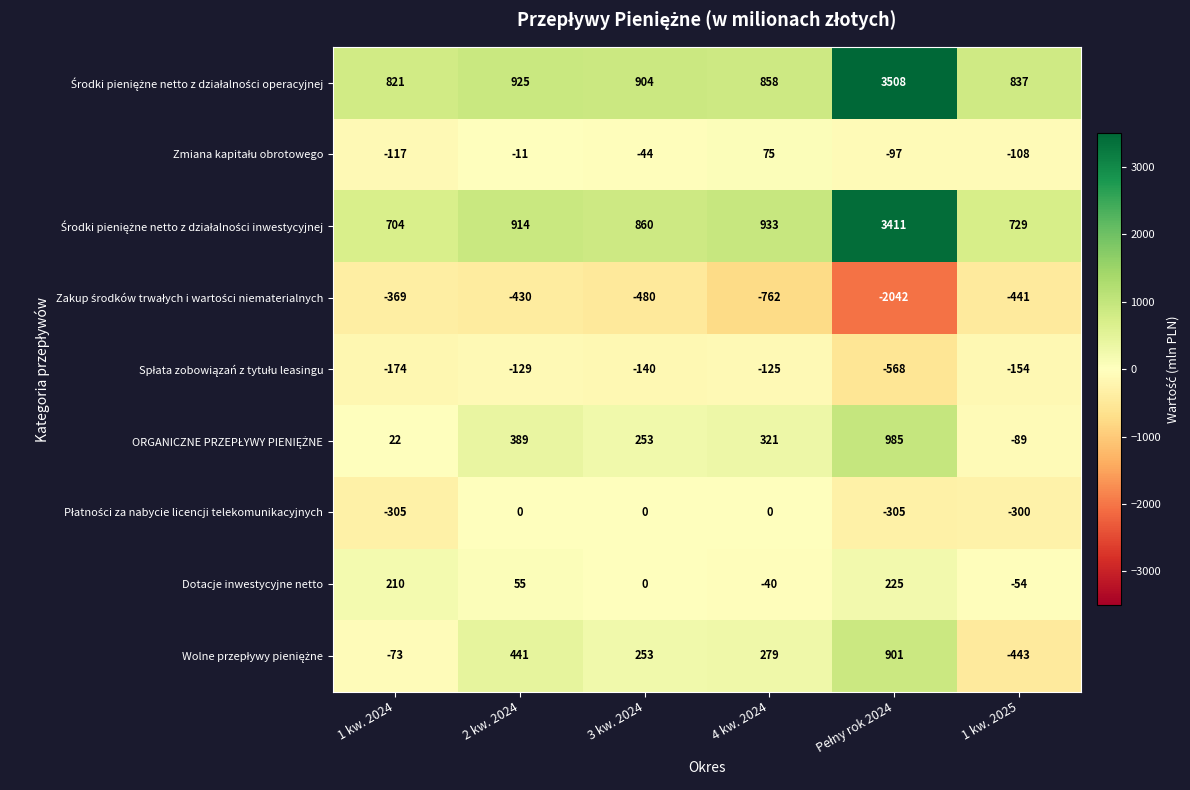

The value of Dotacje inwestycyjne netto at 1 kw. 2025 is -54. True or false?

True